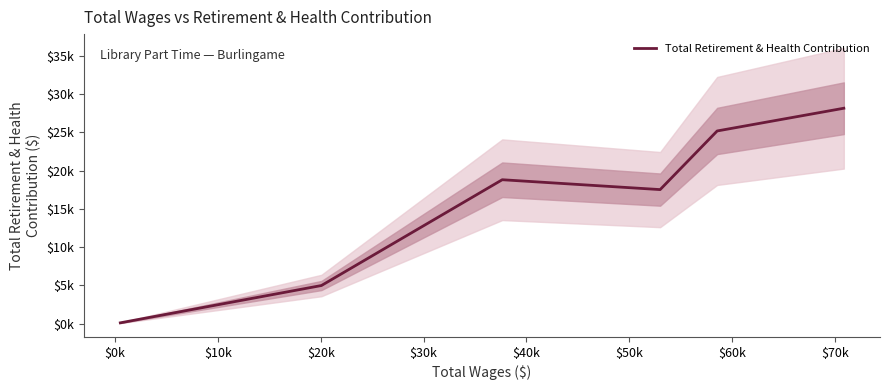

What is the minimum value shown in the chart?

129